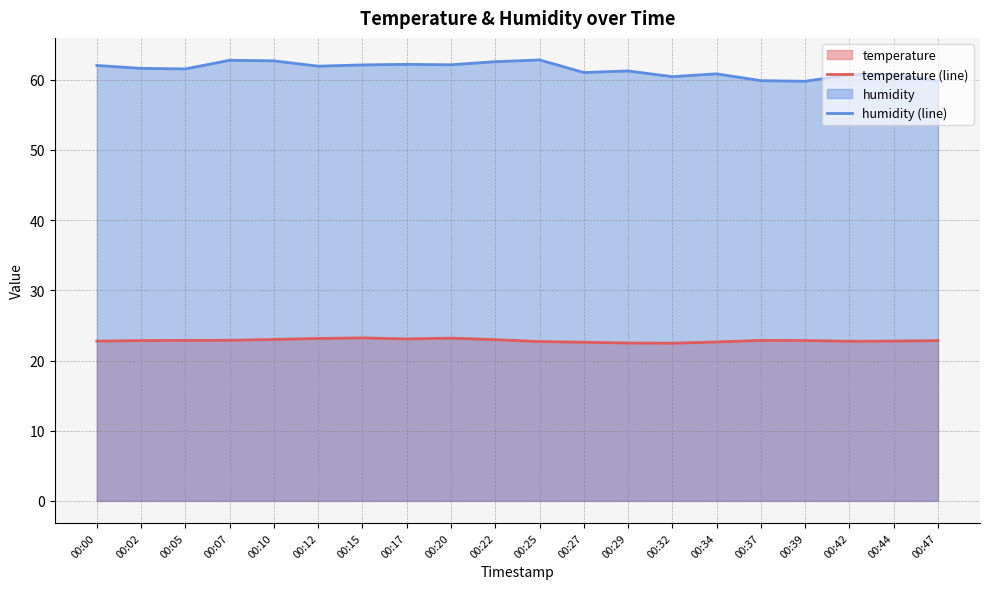

What is the difference between the maximum and minimum values in the temperature (line) series?

0.8